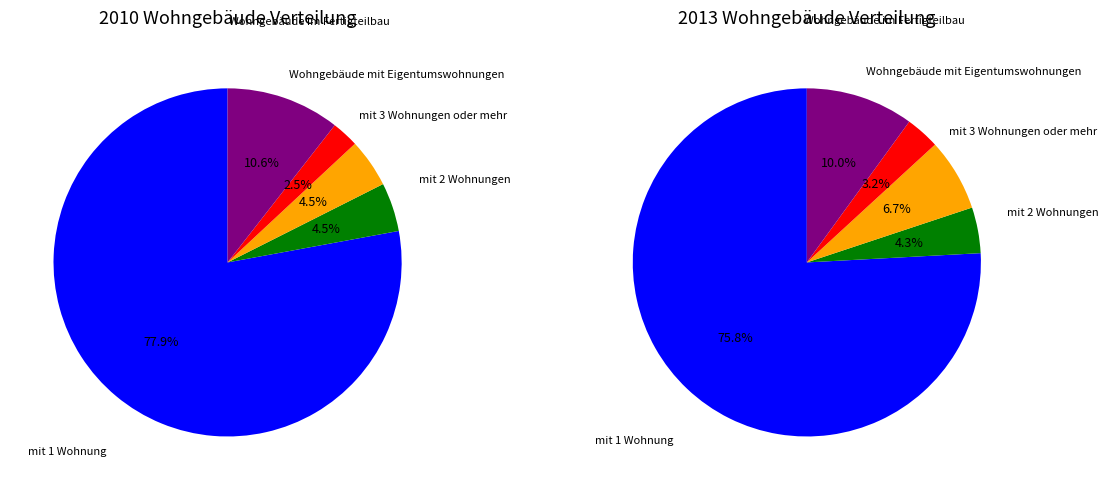

Rank the categories by value from highest to lowest.

mit 1 Wohnung, Wohngebäude im Fertigteilbau, mit 2 Wohnungen, mit 3 Wohnungen oder mehr, Wohngebäude mit Eigentumswohnungen